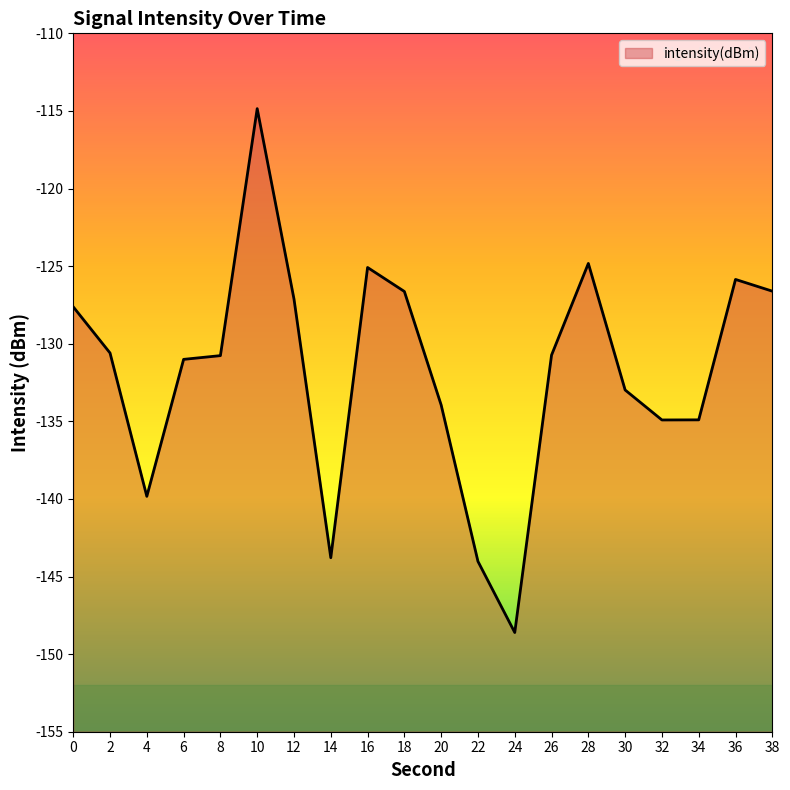

Rank the categories by value from lowest to highest.

24, 22, 14, 4, 32, 34, 20, 30, 6, 8, 26, 2, 0, 12, 18, 38, 36, 16, 28, 10